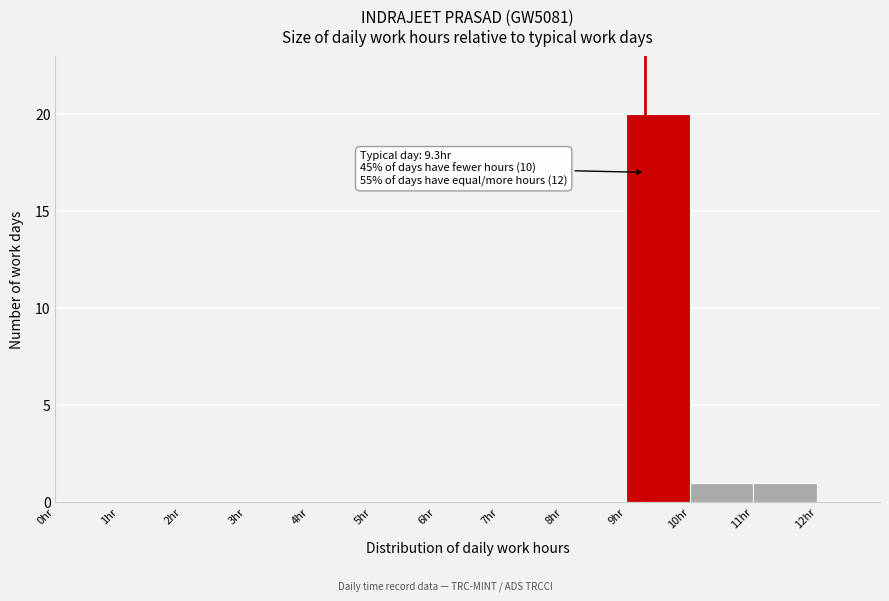

Which range on the x-axis has the tallest bar?

9 to 10